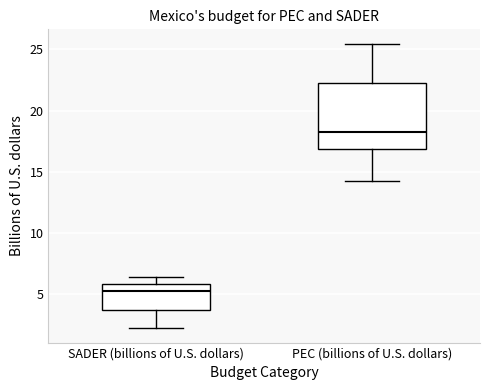

Reading left to right, transcribe this box plot: for each box, give where its median line is, the range the box spans, and where its two whiskers end, as read against the y-axis. The values are not printed on the chart, so give them approximately, as read against the axis.

SADER (billions of U.S. dollars): median 5.5, box 3.5 to 6.0, whiskers 2.0 to 6.5
PEC (billions of U.S. dollars): median 18.5, box 17.0 to 22.5, whiskers 14.0 to 25.5